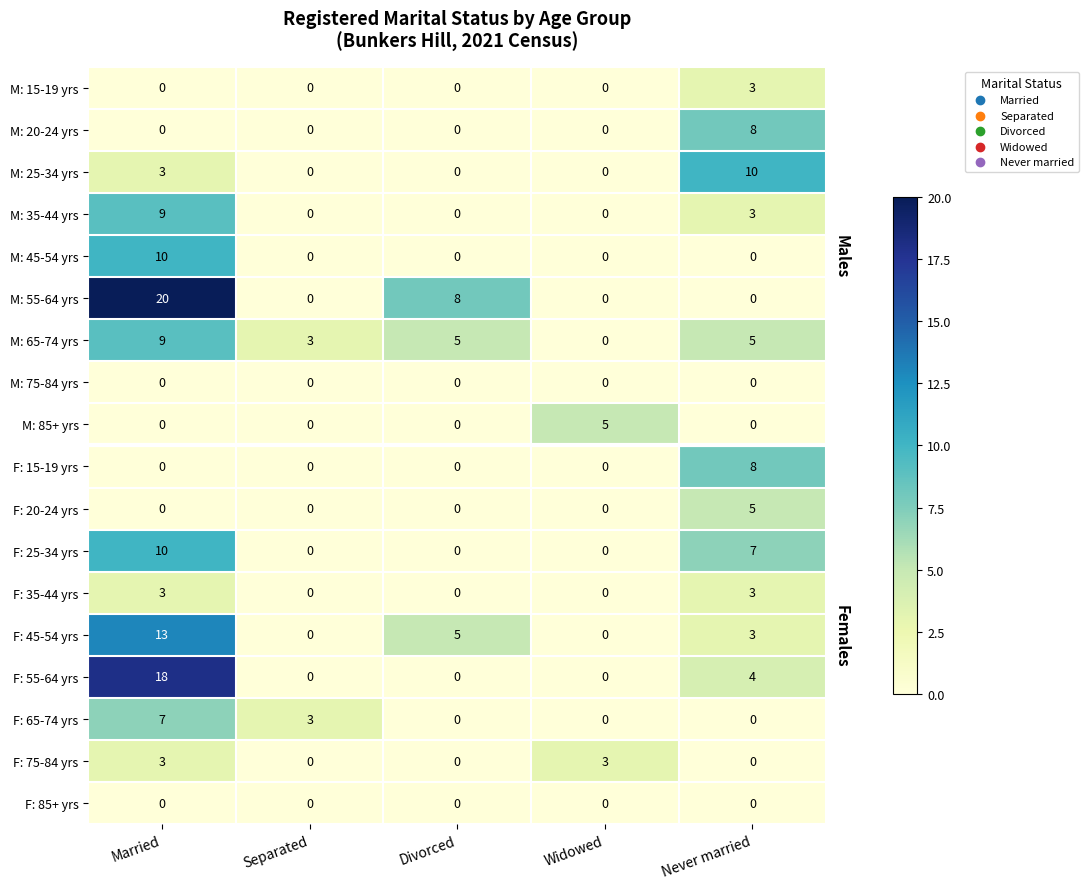

Between Divorced and Widowed, which series saw the biggest shift?

M: 55-64 yrs